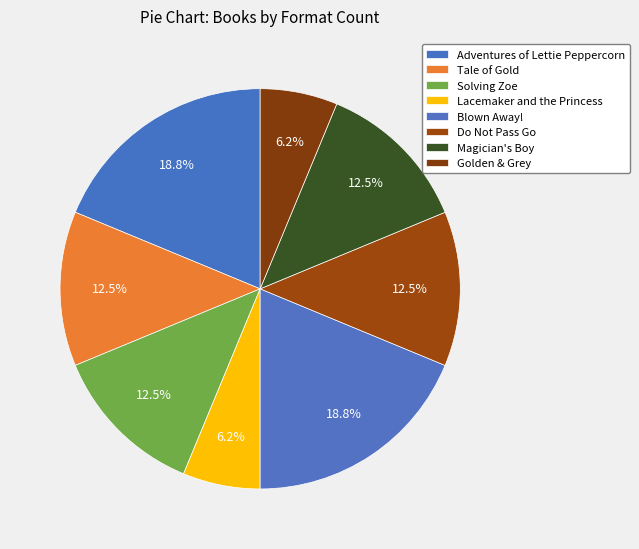

To the nearest percent, what percentage of the pie is Magician's Boy?

12%